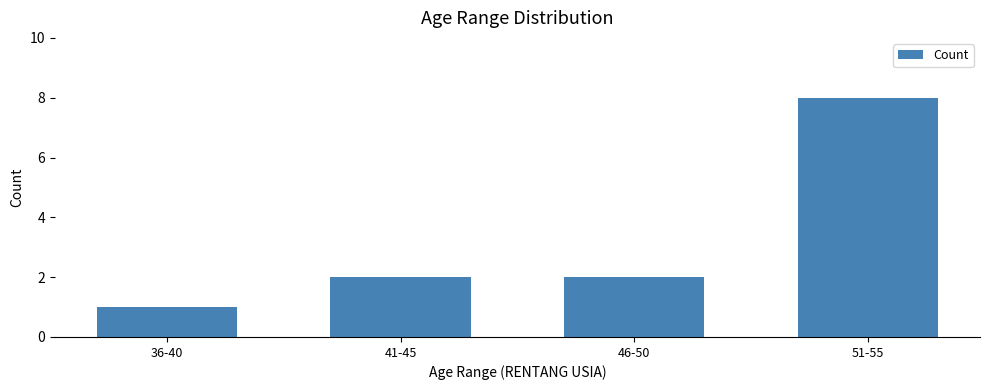

Which category has the lowest value across all series?

36-40